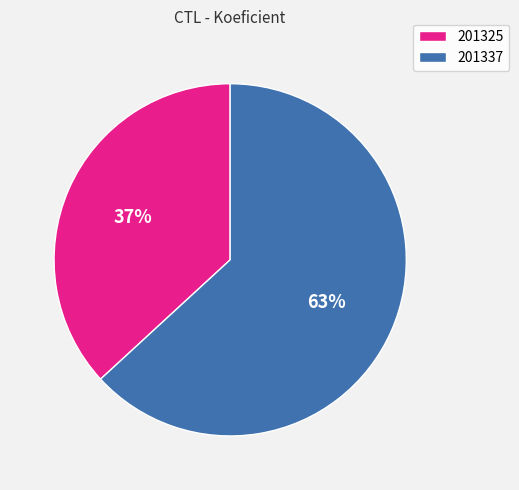

Count the number of slices in the pie.

2